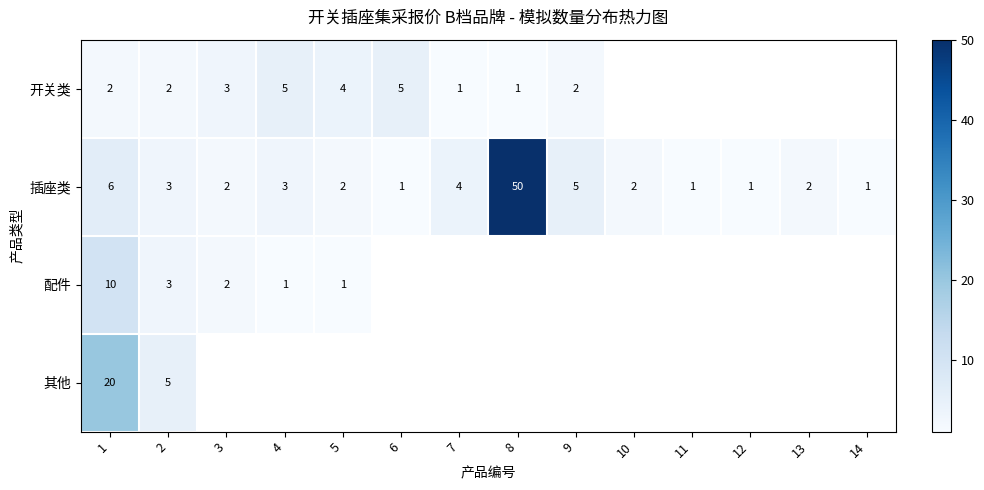

What is the spread (max minus min) of values at 6?

4.0